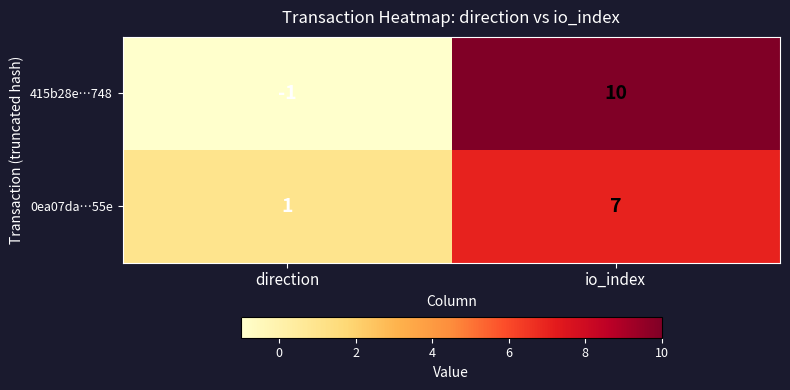

What is the minimum value shown in the chart?

-1